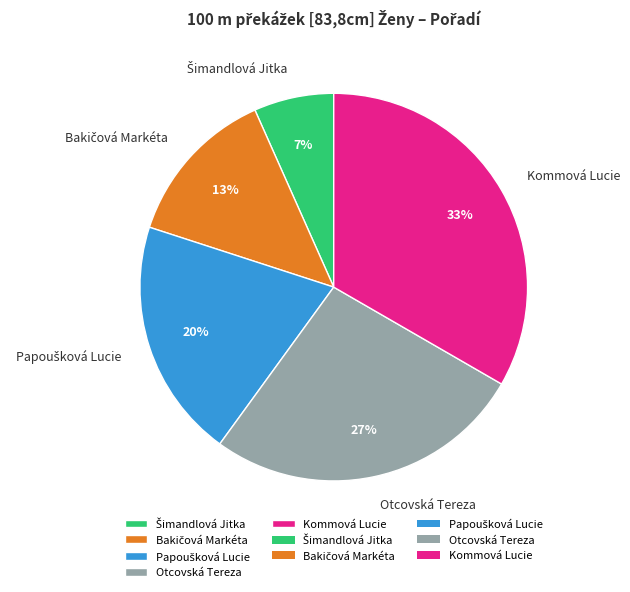

True or false: Otcovská Tereza accounts for 27% of the total.

True